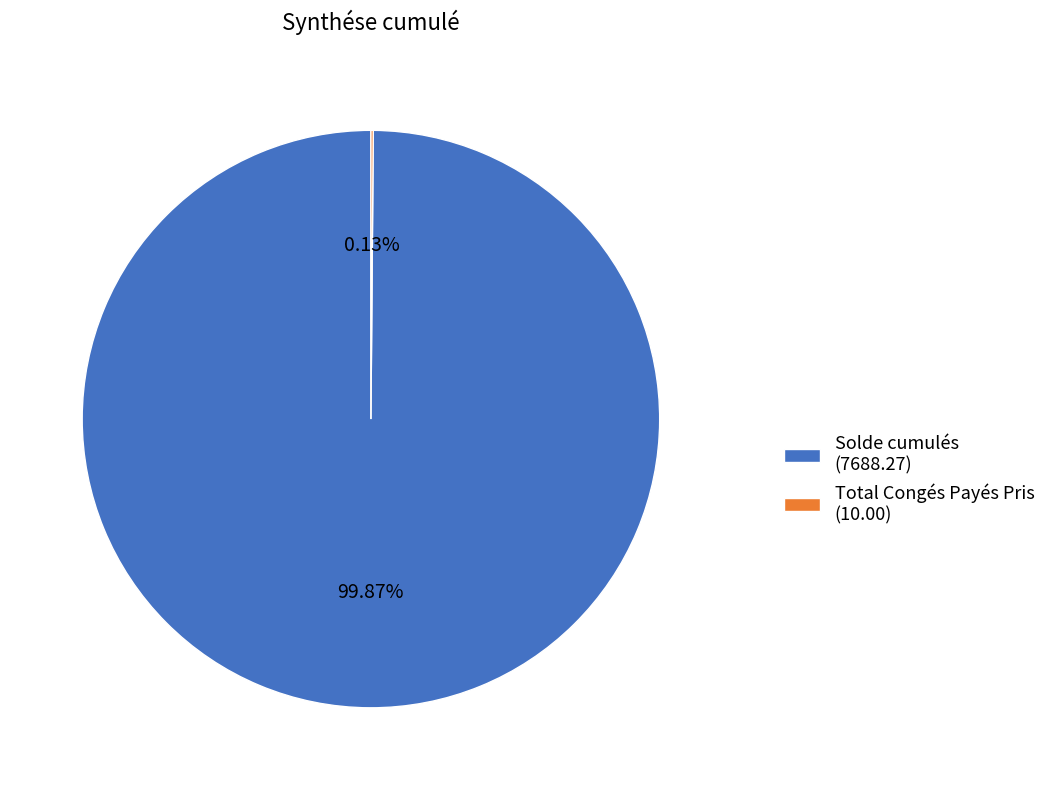

Does Solde cumulés (7688.27) account for over 50% of the chart?

Yes